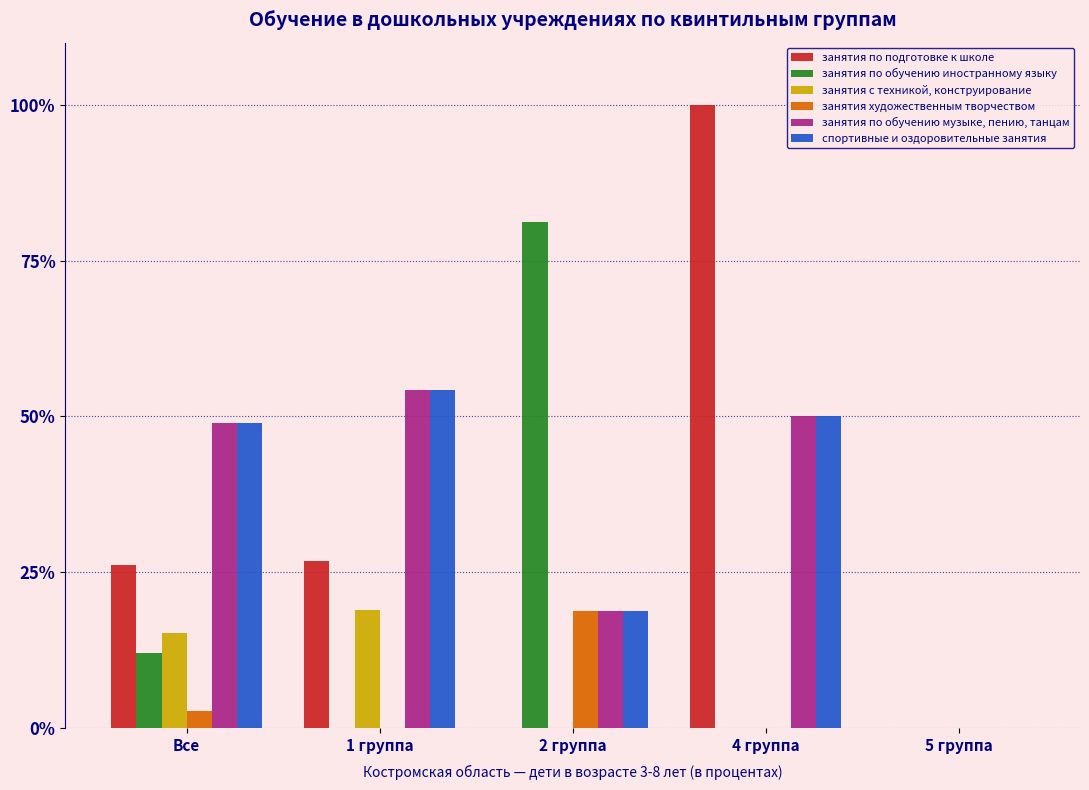

Reading left to right, extract all data points from this chart.

занятия по подготовке к школе: Все=26.1	1 группа=26.8	2 группа=0.0	4 группа=100.0	5 группа=0.0
занятия по обучению иностранному языку: Все=12.0	1 группа=0.0	2 группа=81.3	4 группа=0.0	5 группа=0.0
занятия с техникой, конструирование: Все=15.3	1 группа=18.9	2 группа=0.0	4 группа=0.0	5 группа=0.0
занятия художественным творчеством: Все=2.8	1 группа=0.0	2 группа=18.7	4 группа=0.0	5 группа=0.0
занятия по обучению музыке, пению, танцам: Все=48.9	1 группа=54.3	2 группа=18.7	4 группа=50.0	5 группа=0.0
спортивные и оздоровительные занятия: Все=48.9	1 группа=54.3	2 группа=18.7	4 группа=50.0	5 группа=0.0